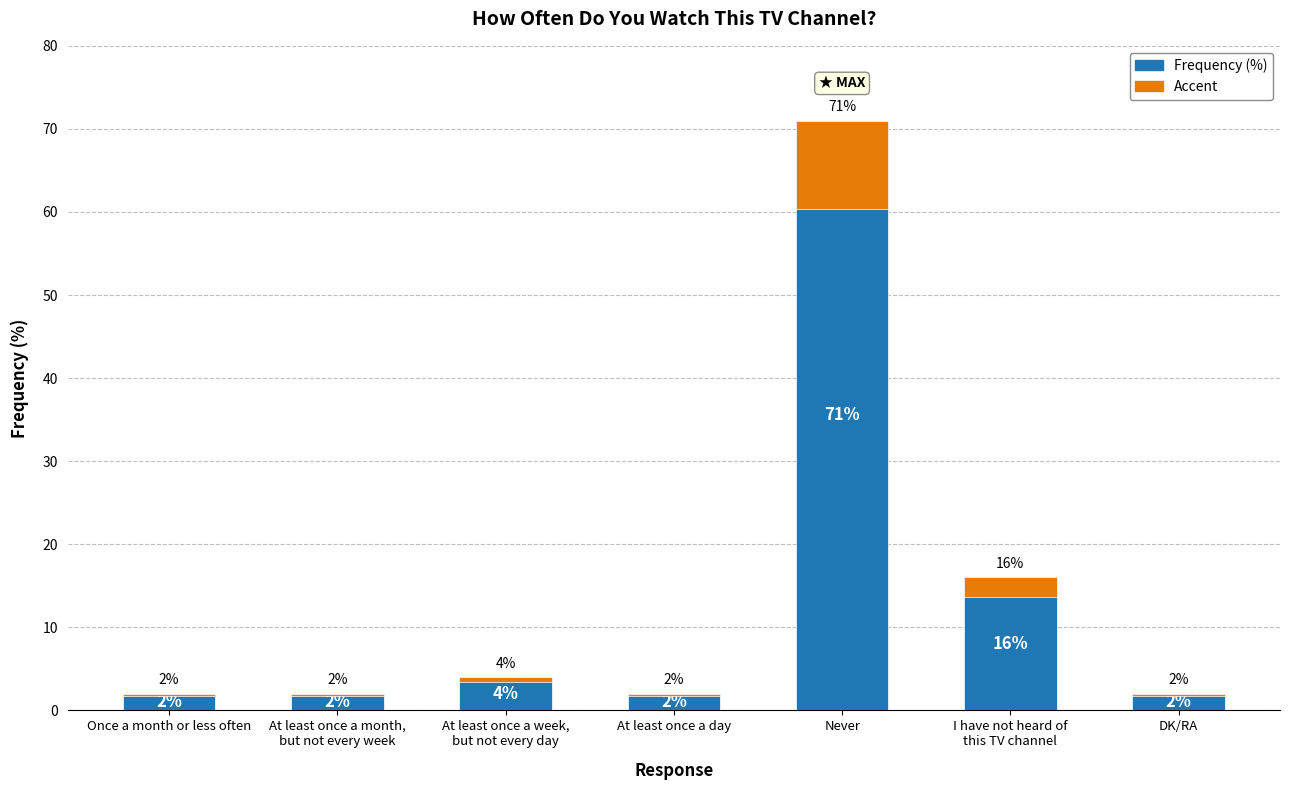

Rank the series by their maximum value, from highest to lowest.

Frequency (%), Accent